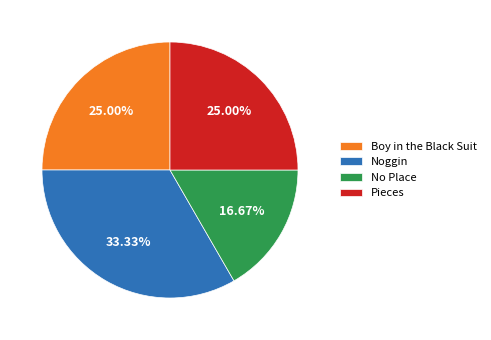

What percentage do Boy in the Black Suit and Pieces together represent?

50.0%